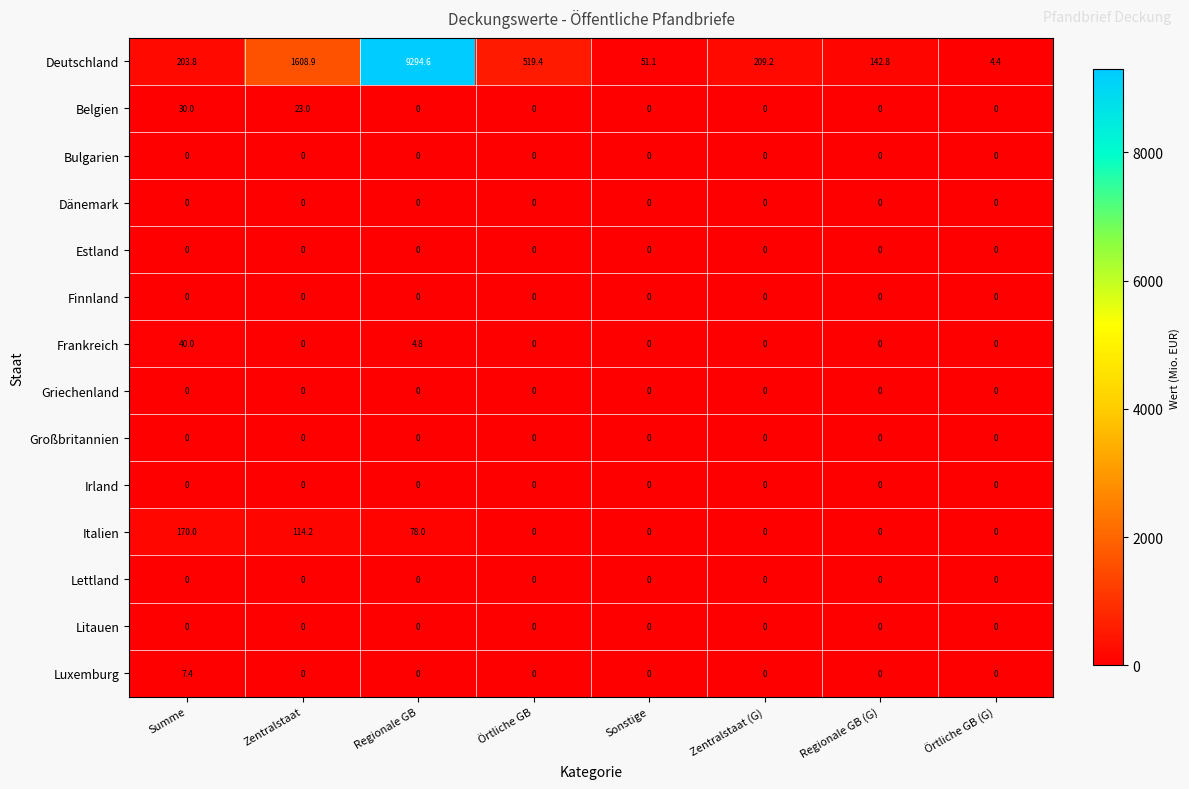

What is the spread (max minus min) of values at Sonstige?

51.1